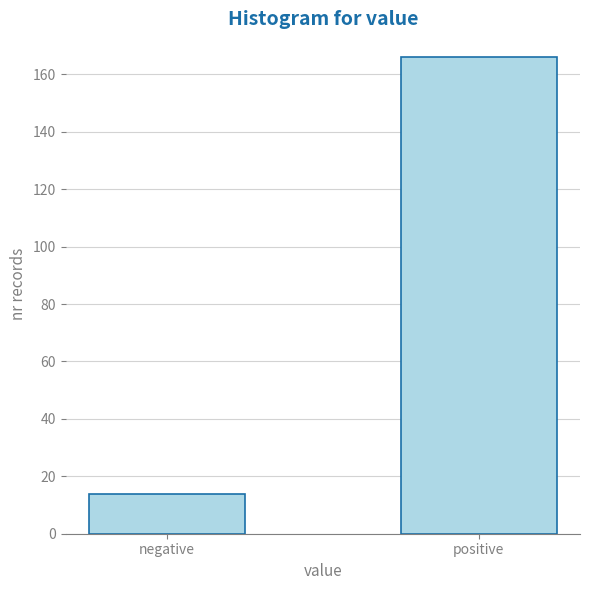

Reading left to right, what are all the values shown in this chart?

negative=14	positive=166